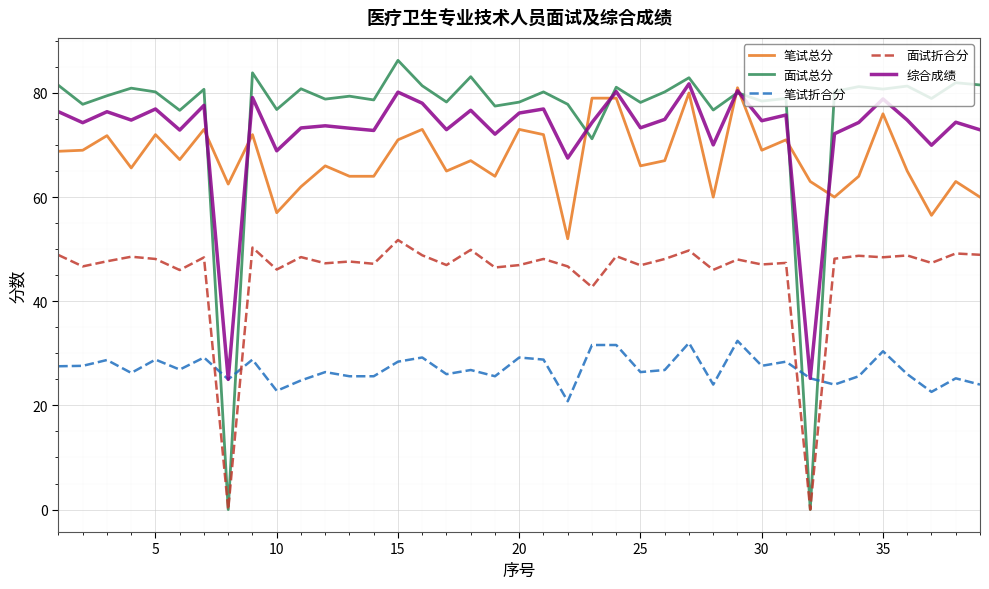

Which series has the widest spread of values?

面试总分